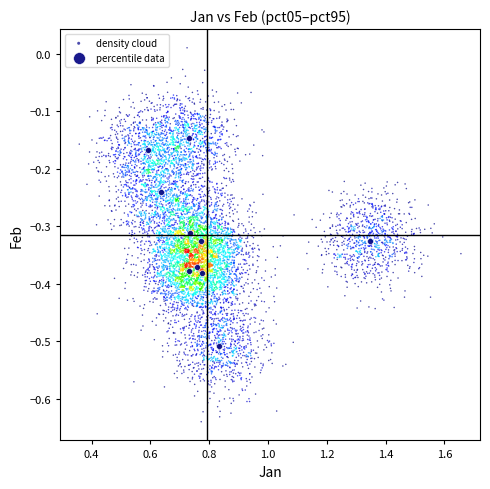

Which series reaches the maximum Y coordinate?

density cloud